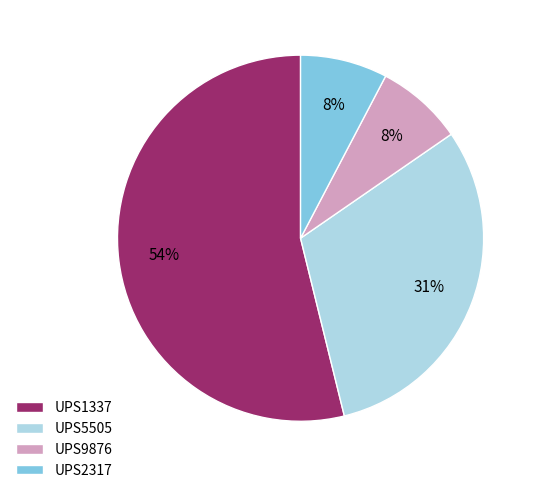

How many segments does this pie chart have?

4